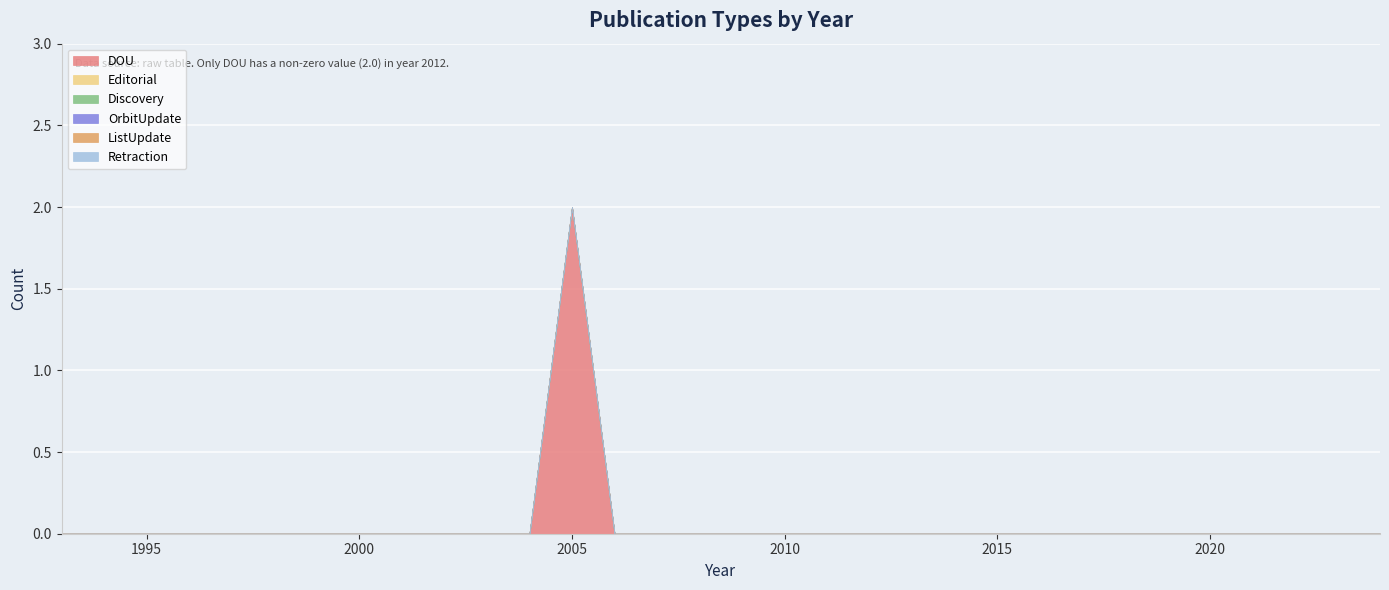

Reading left to right, extract all data points from this chart.

DOU: 1993=0	1994=0	1995=0	1996=0	1997=0	1998=0	1999=0	2000=0	2001=0	2002=0	2003=0	2004=0	2005=2	2006=0	2007=0	2008=0	2009=0	2010=0	2011=0	2012=0	2013=0	2014=0	2015=0	2016=0	2017=0	2018=0	2019=0	2020=0	2021=0	2022=0	2023=0	2024=0
Editorial: 1993=0	1994=0	1995=0	1996=0	1997=0	1998=0	1999=0	2000=0	2001=0	2002=0	2003=0	2004=0	2005=0	2006=0	2007=0	2008=0	2009=0	2010=0	2011=0	2012=0	2013=0	2014=0	2015=0	2016=0	2017=0	2018=0	2019=0	2020=0	2021=0	2022=0	2023=0	2024=0
Discovery: 1993=0	1994=0	1995=0	1996=0	1997=0	1998=0	1999=0	2000=0	2001=0	2002=0	2003=0	2004=0	2005=0	2006=0	2007=0	2008=0	2009=0	2010=0	2011=0	2012=0	2013=0	2014=0	2015=0	2016=0	2017=0	2018=0	2019=0	2020=0	2021=0	2022=0	2023=0	2024=0
OrbitUpdate: 1993=0	1994=0	1995=0	1996=0	1997=0	1998=0	1999=0	2000=0	2001=0	2002=0	2003=0	2004=0	2005=0	2006=0	2007=0	2008=0	2009=0	2010=0	2011=0	2012=0	2013=0	2014=0	2015=0	2016=0	2017=0	2018=0	2019=0	2020=0	2021=0	2022=0	2023=0	2024=0
ListUpdate: 1993=0	1994=0	1995=0	1996=0	1997=0	1998=0	1999=0	2000=0	2001=0	2002=0	2003=0	2004=0	2005=0	2006=0	2007=0	2008=0	2009=0	2010=0	2011=0	2012=0	2013=0	2014=0	2015=0	2016=0	2017=0	2018=0	2019=0	2020=0	2021=0	2022=0	2023=0	2024=0
Retraction: 1993=0	1994=0	1995=0	1996=0	1997=0	1998=0	1999=0	2000=0	2001=0	2002=0	2003=0	2004=0	2005=0	2006=0	2007=0	2008=0	2009=0	2010=0	2011=0	2012=0	2013=0	2014=0	2015=0	2016=0	2017=0	2018=0	2019=0	2020=0	2021=0	2022=0	2023=0	2024=0